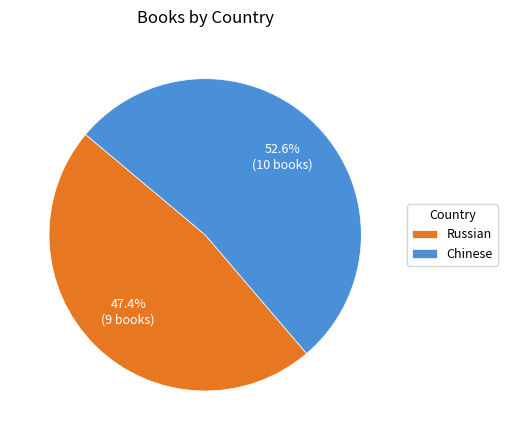

Which slice is the smallest?

Russian